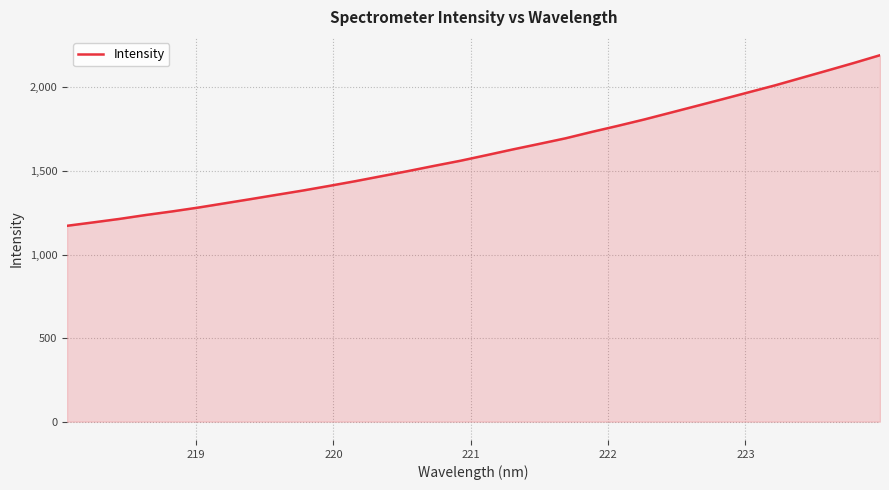

What is the greatest value displayed?

2192.8